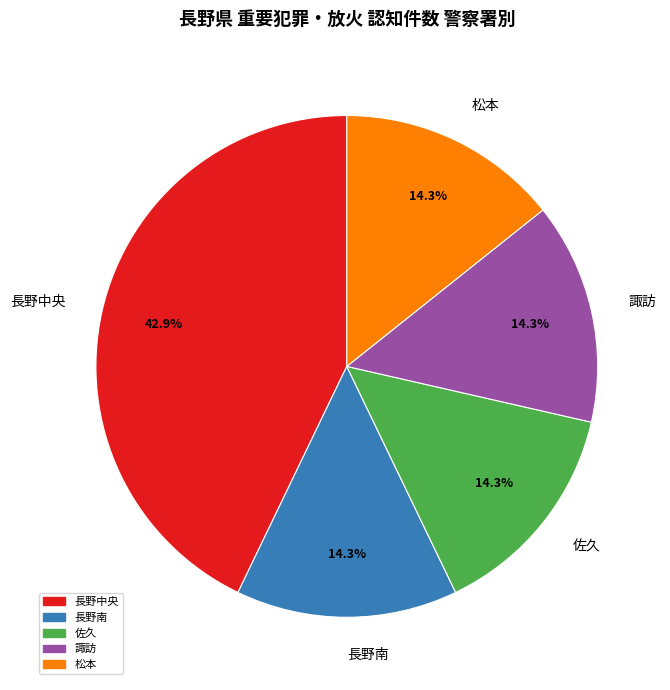

Which slice is the largest?

長野中央